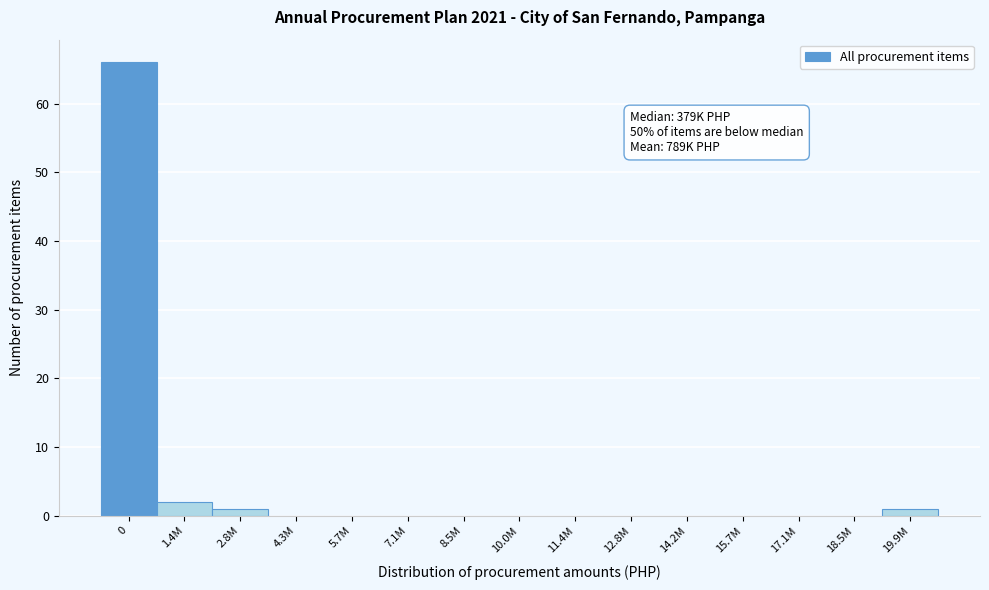

Reading left to right, extract all data points from this chart.

0=66	1.4M=2	2.8M=1	4.3M=0	5.7M=0	7.1M=0	8.5M=0	10.0M=0	11.4M=0	12.8M=0	14.2M=0	15.7M=0	17.1M=0	18.5M=0	19.9M=1